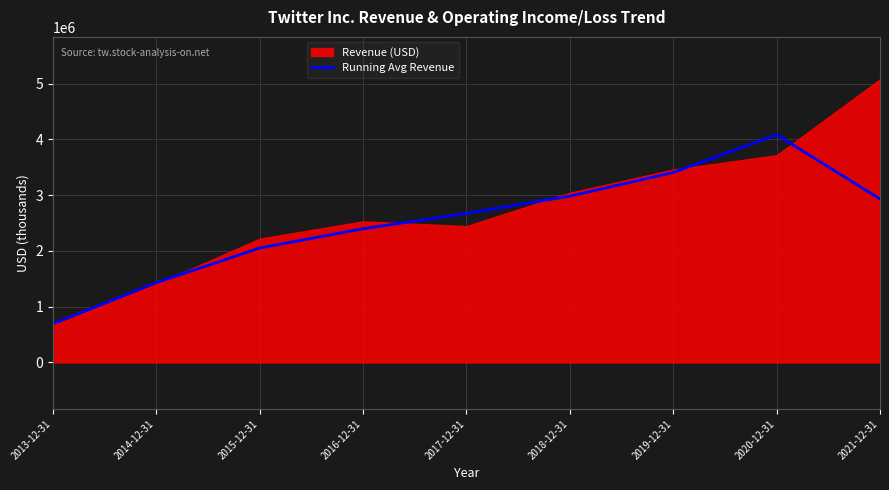

What is the minimum value for Running Avg Revenue?

689297.3